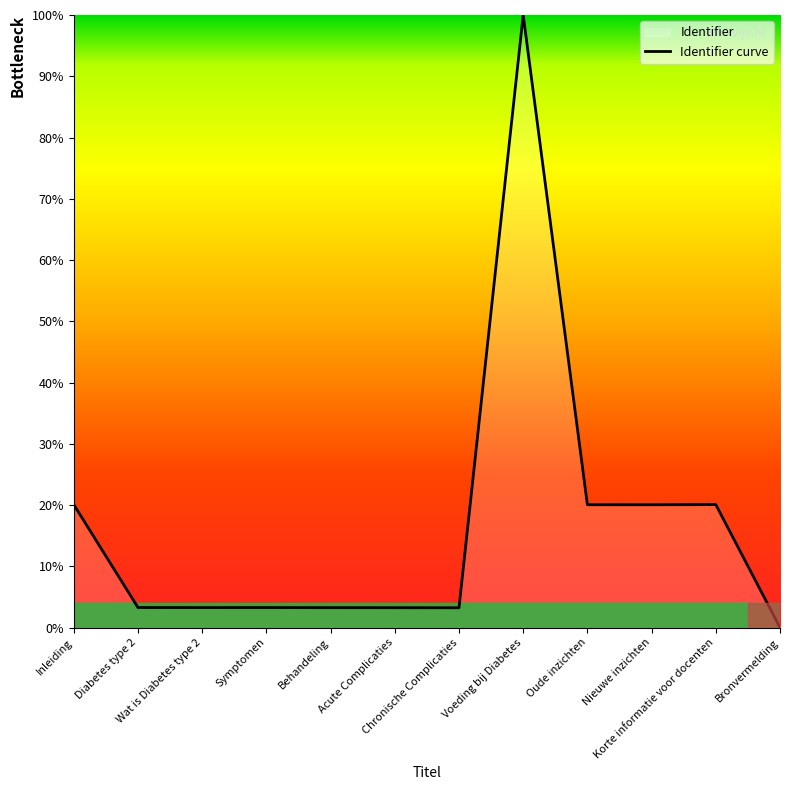

The chart shows a value of 1.3 at Behandeling. True or false?

False